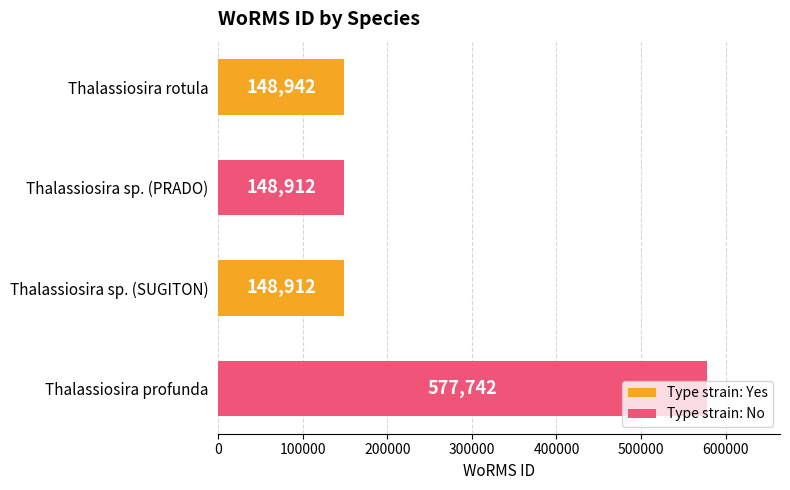

What is the sum of all values?

1024508